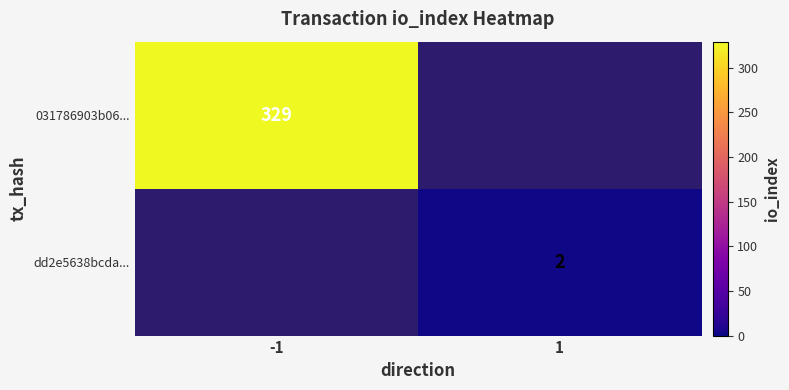

Is it true that 031786903b06... equals 329 at -1?

True